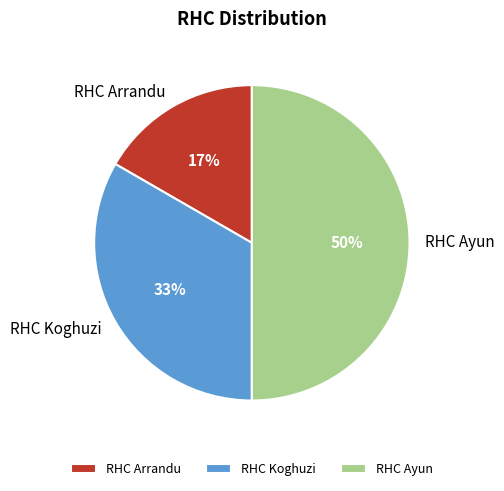

Is the sum of RHC Ayun and RHC Koghuzi greater than half?

Yes